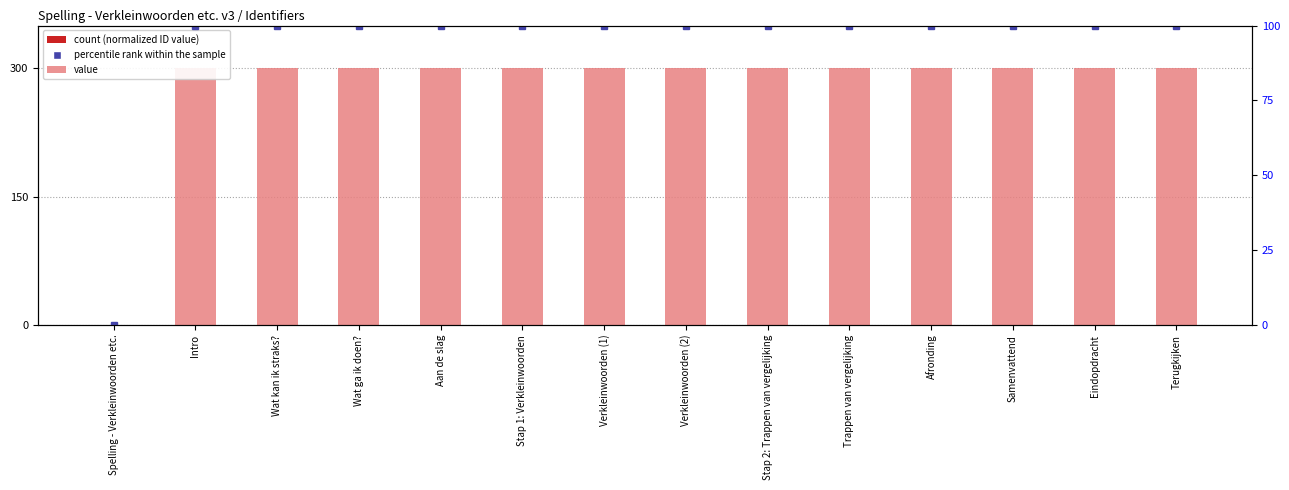

How many groups of bars are there?

14